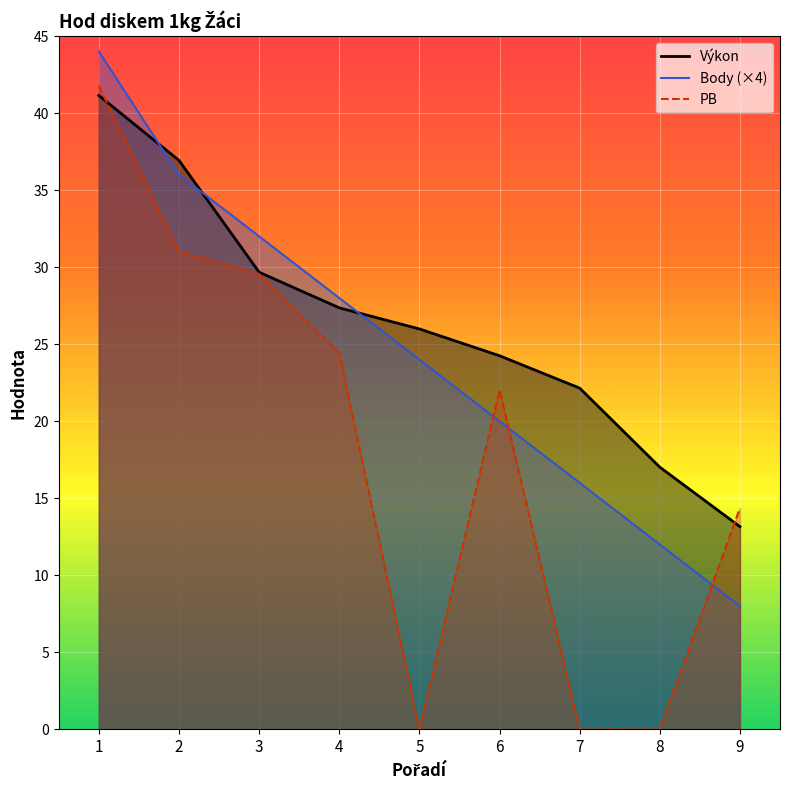

What is the total value across all series at 5?

50.0